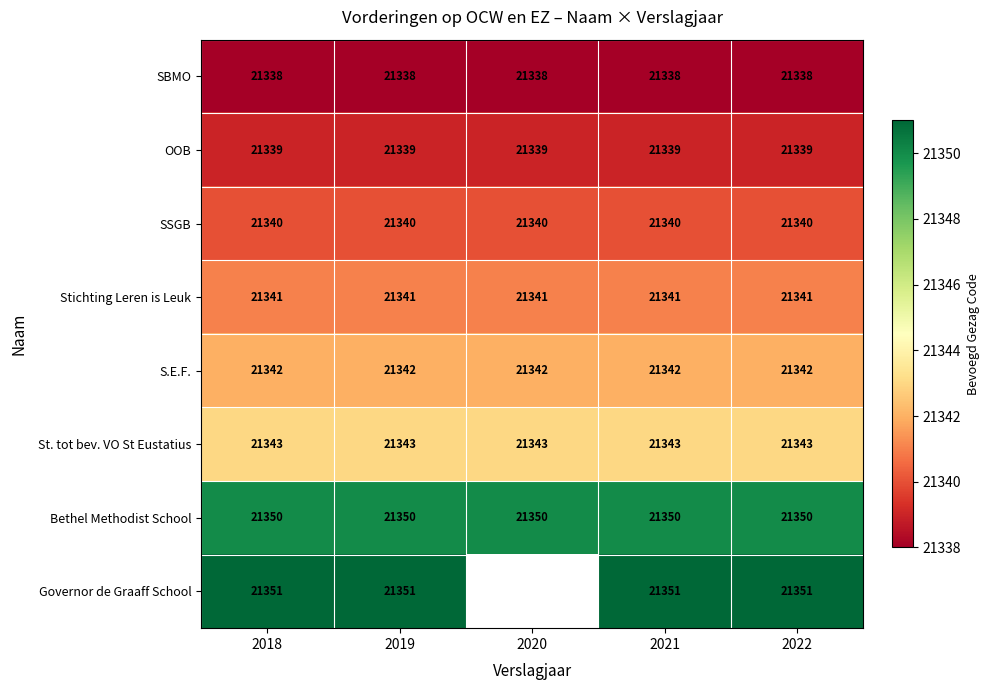

At which category is the sum across all series the highest?

2018